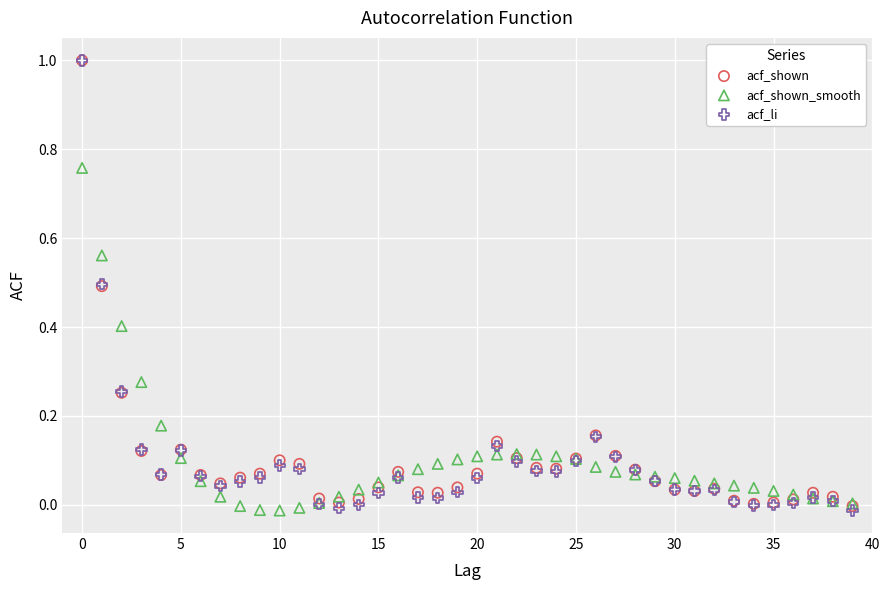

What are all the series names shown in the legend?

acf_shown, acf_shown_smooth, acf_li